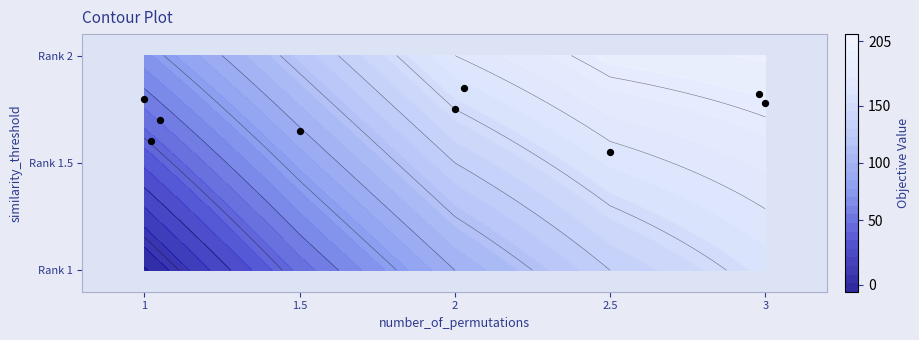

How many distinct data groups are displayed?

1